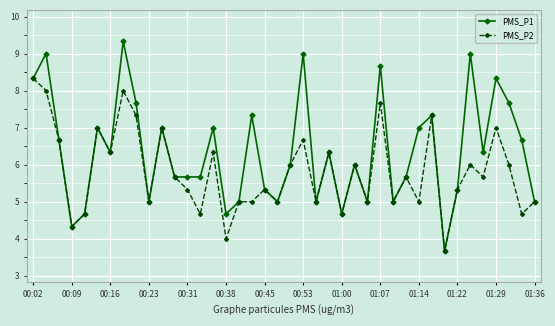

List the series in order of their peak value, lowest first.

PMS_P2, PMS_P1